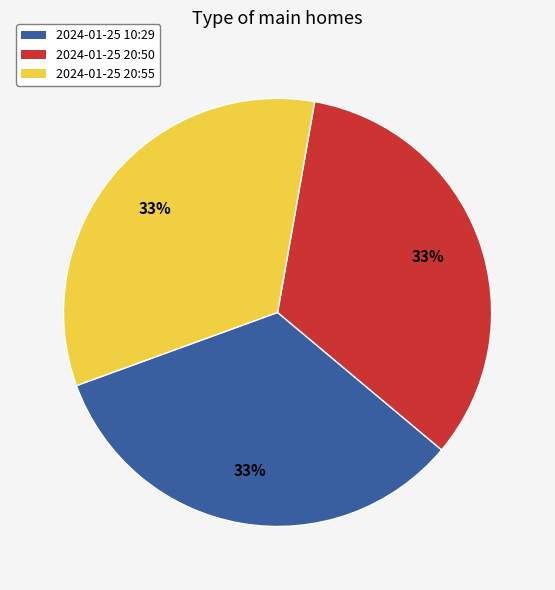

Is there a majority slice in this chart?

No